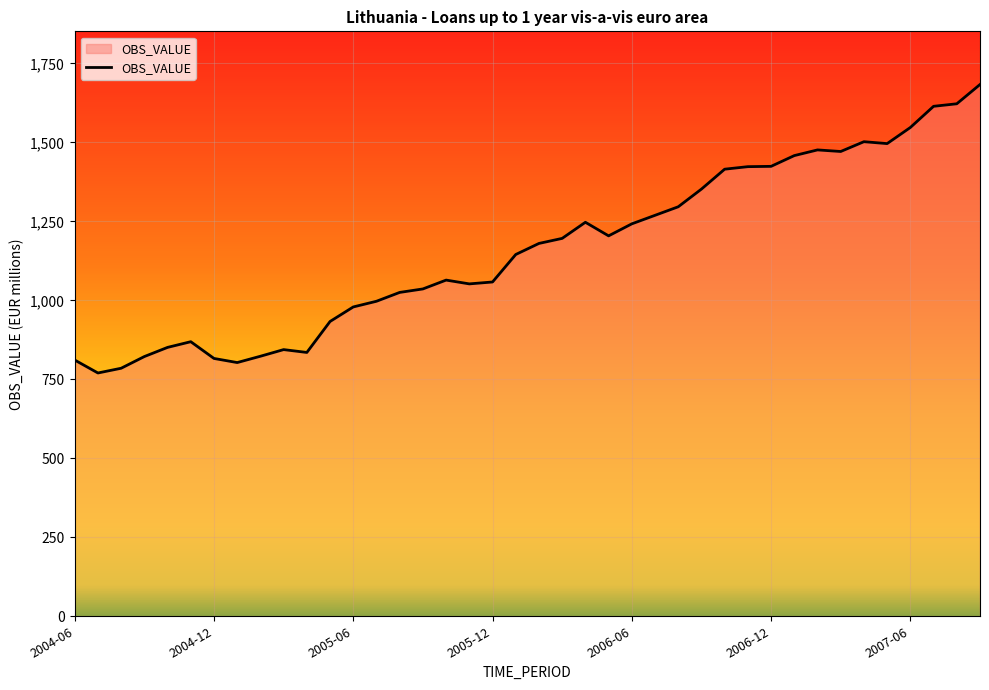

What is the smallest value displayed?

770